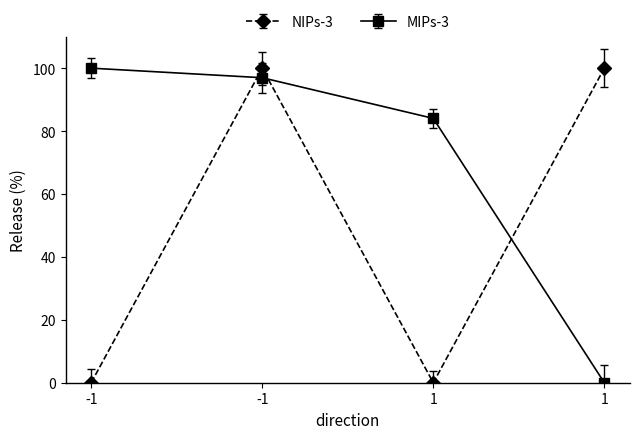

Which label corresponds to the smallest value in the chart?

-1